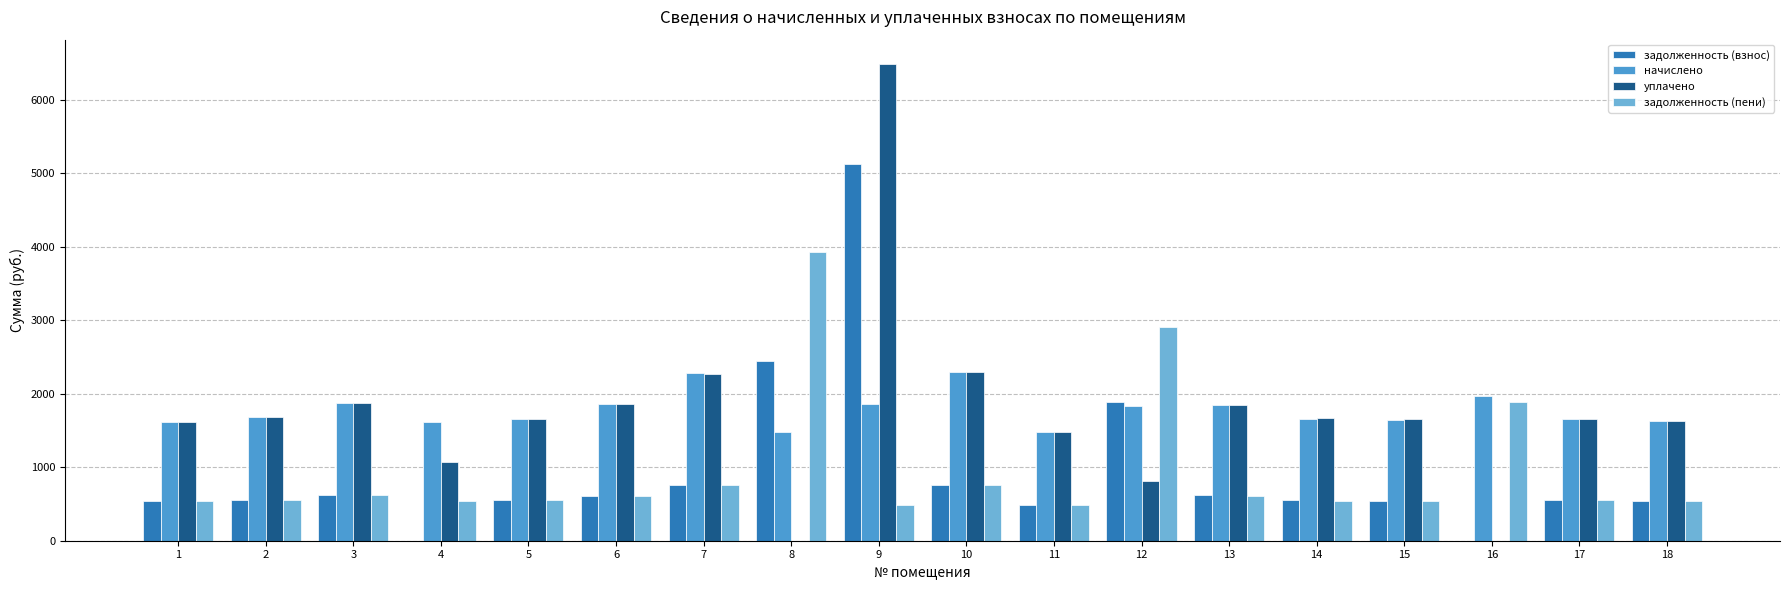

Count the number of data series in this chart.

4